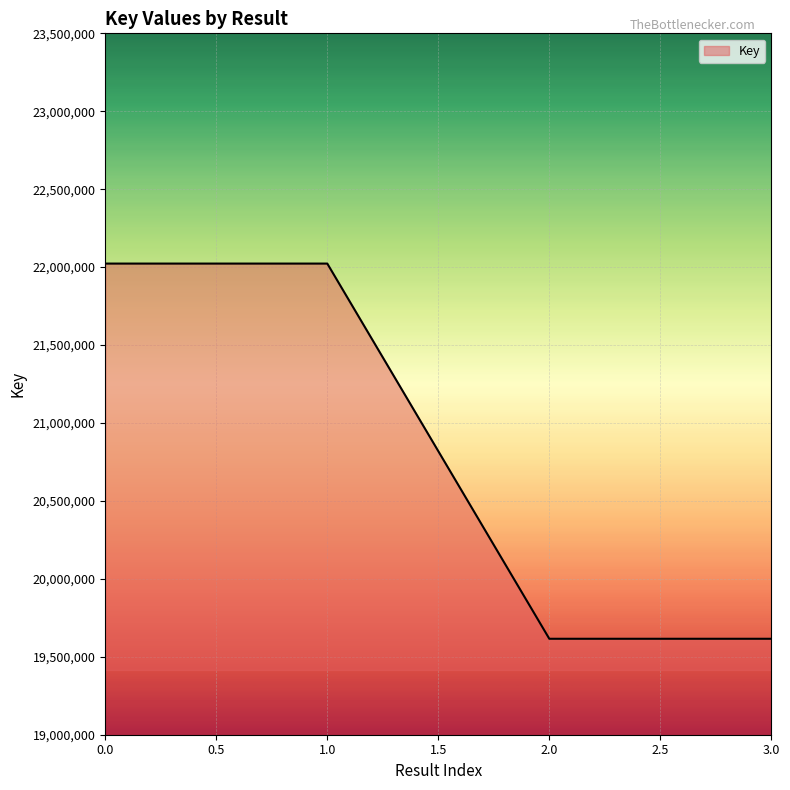

The value at 0.0 is 22022803. True or false?

True